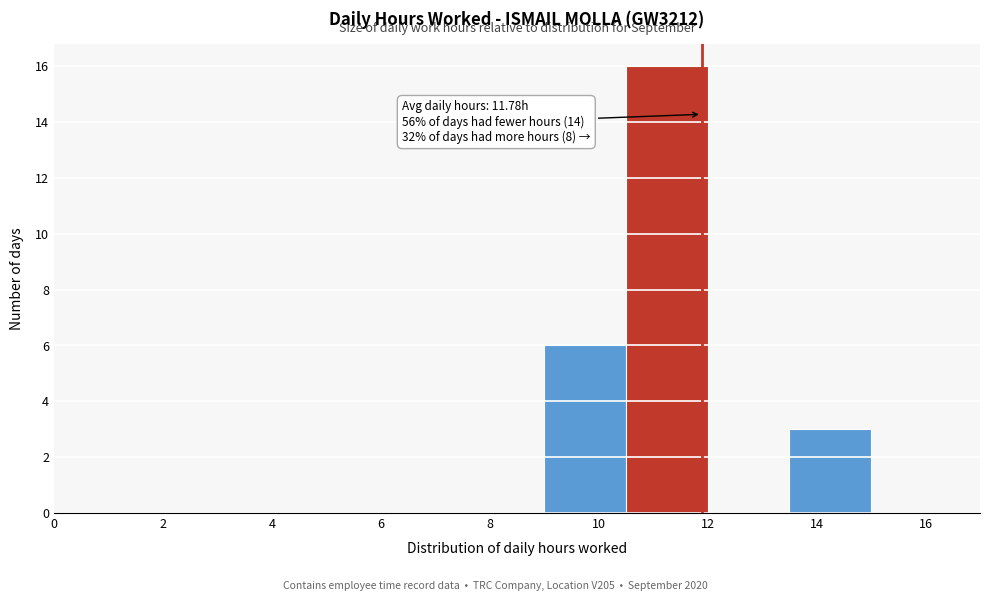

Which range on the x-axis has the tallest bar?

10.5 to 12.0